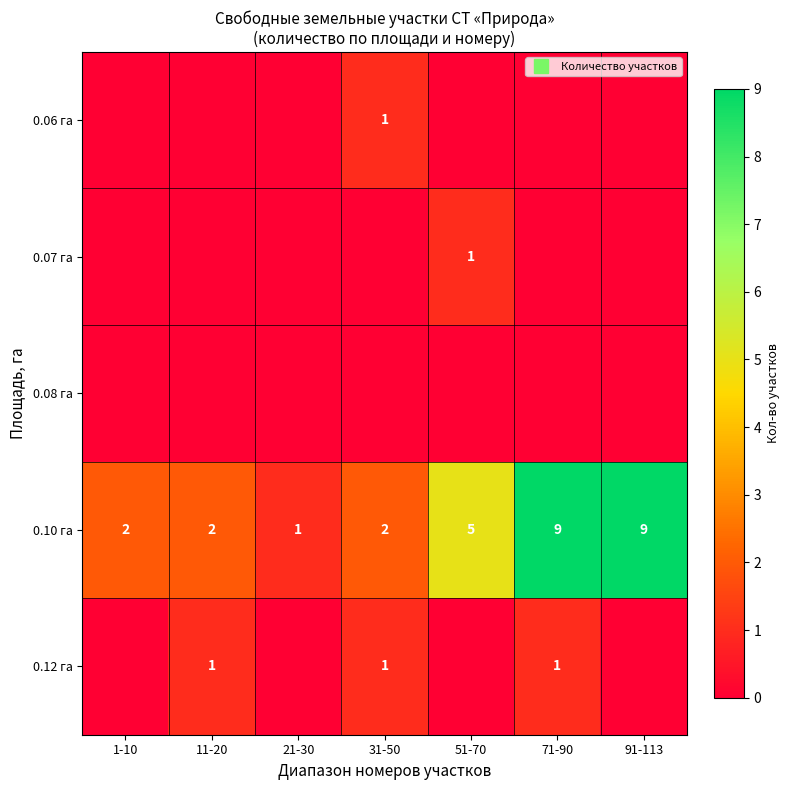

What is the spread (max minus min) of values at 91-113?

9